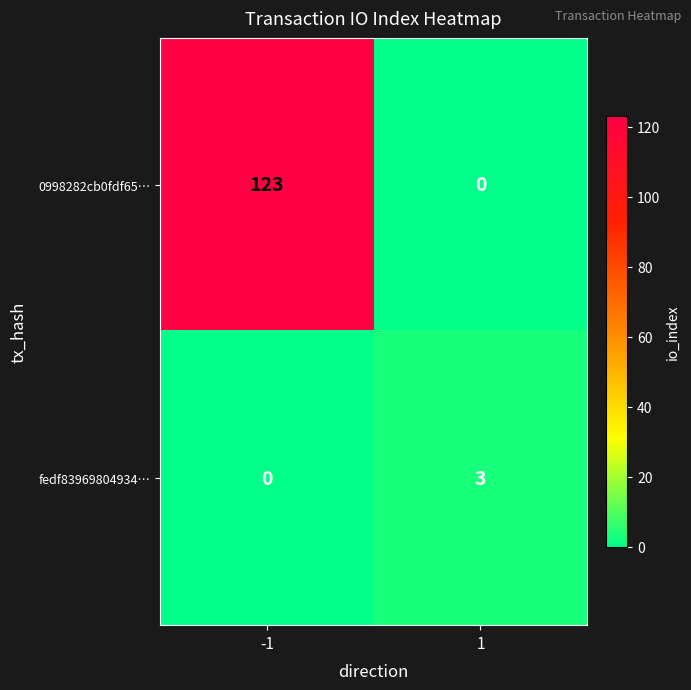

What is the total value across all series at 1?

3